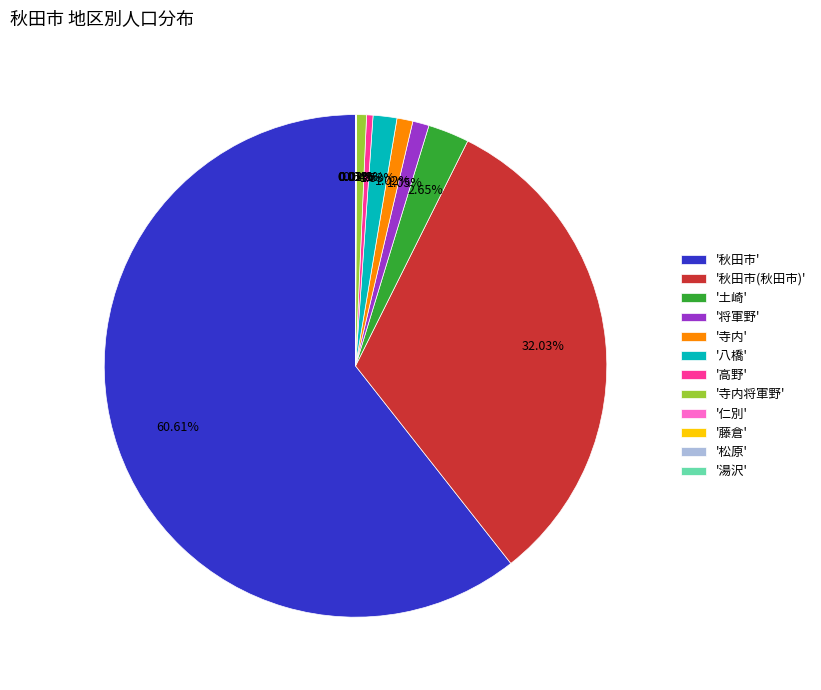

What is the majority slice?

'秋田市'